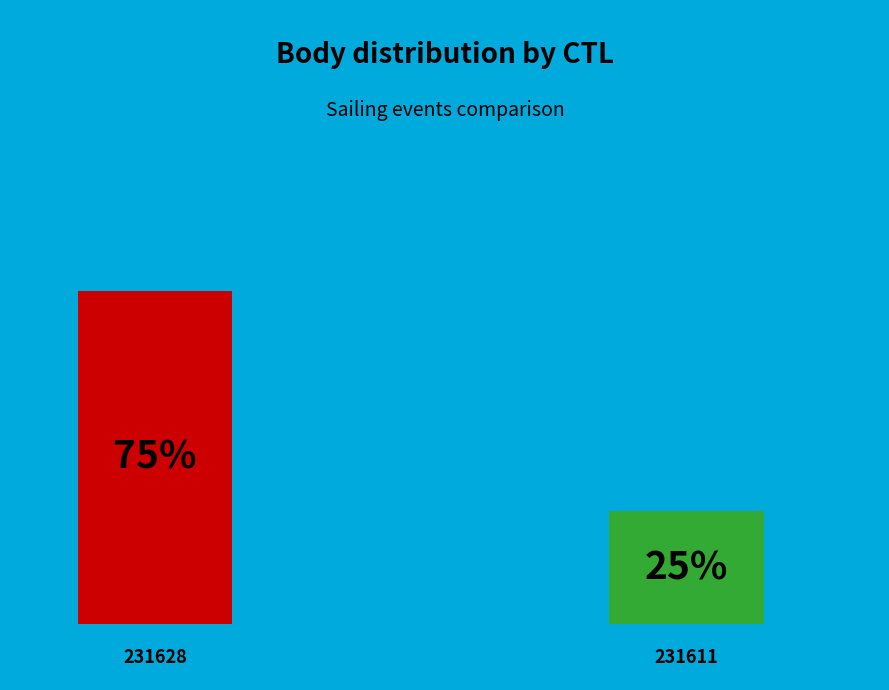

Between 231611 and 231628, which is larger?

231628